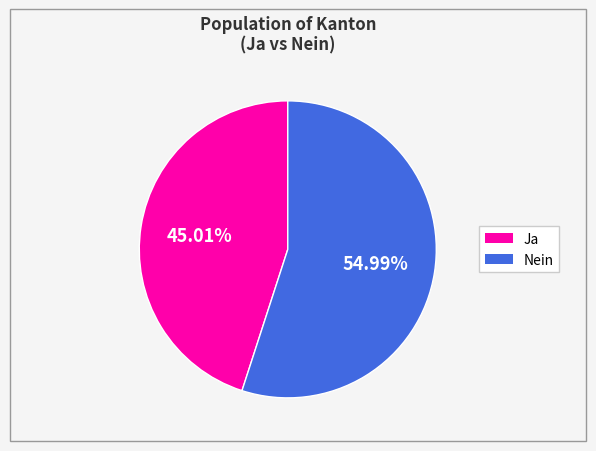

To the nearest percent, what percentage of the pie is Nein?

55%